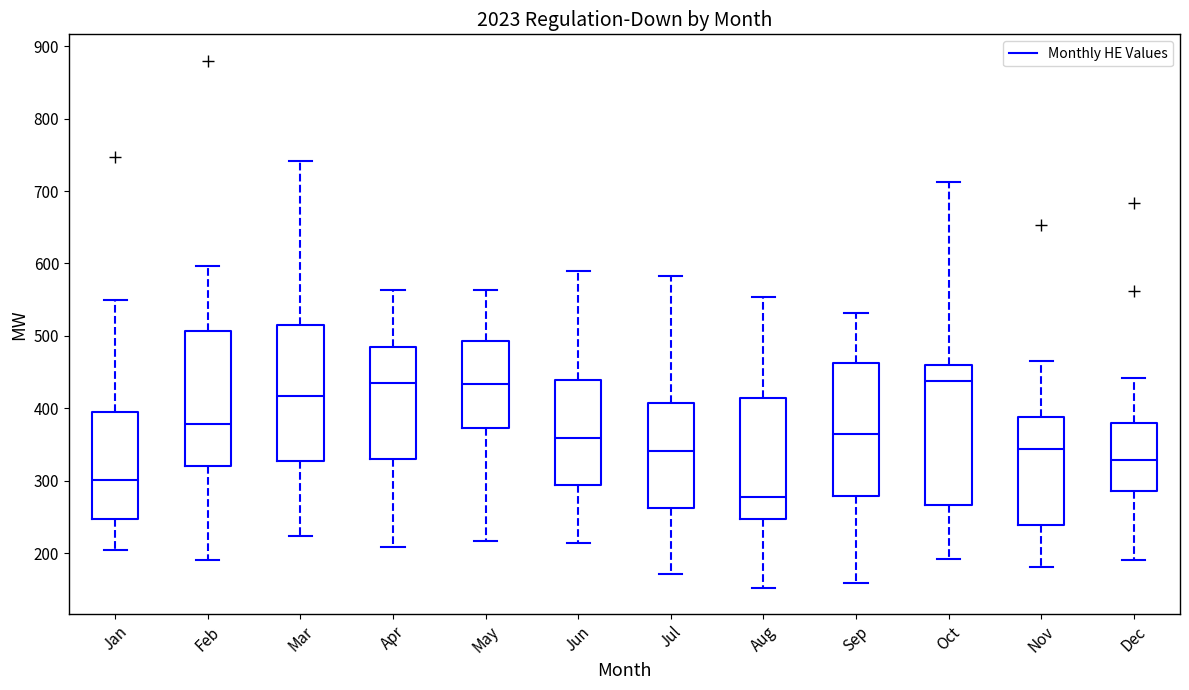

Which box's median line is the lowest?

Aug